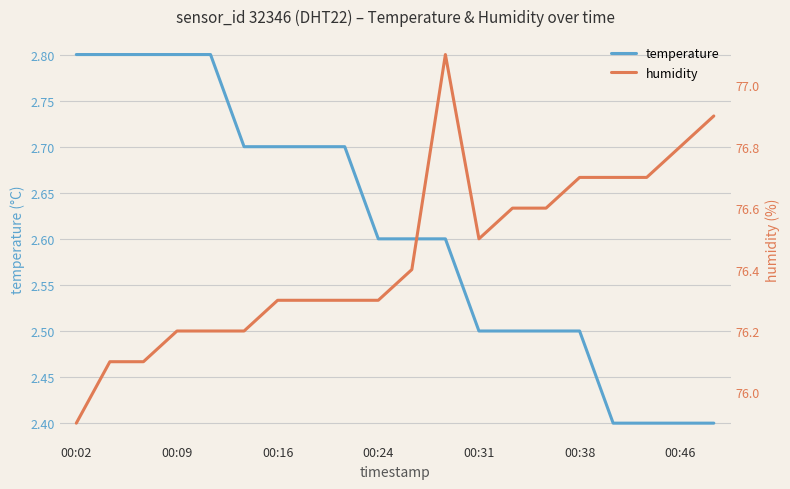

How many data points does each series have?

20